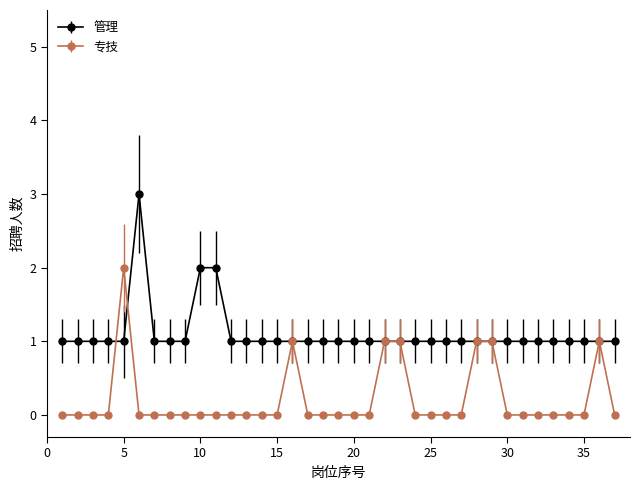

How many lines are shown in the chart?

2